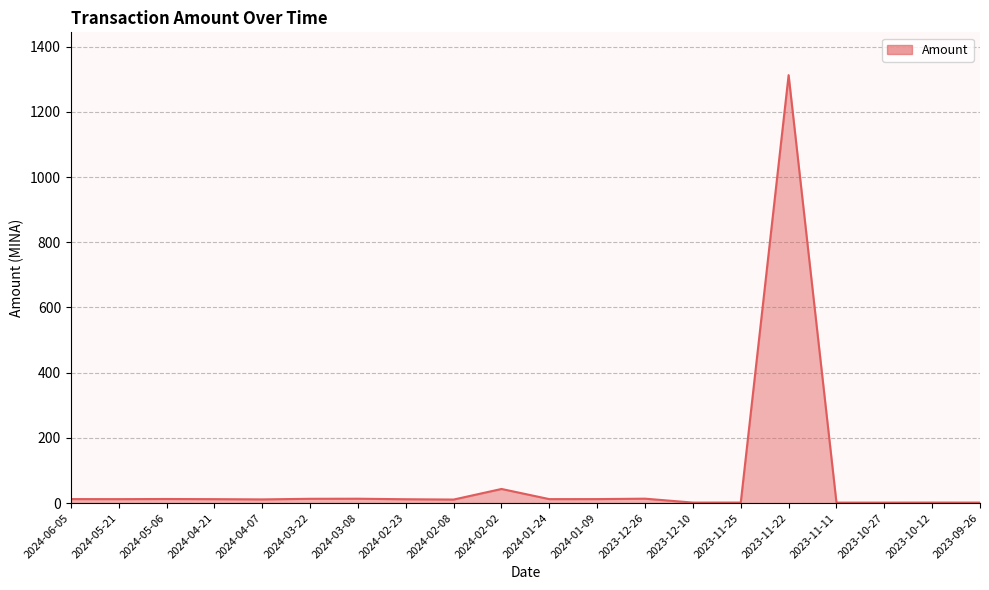

What is the ratio of the value at 2023-12-26 to the value at 2023-11-11?

9.4